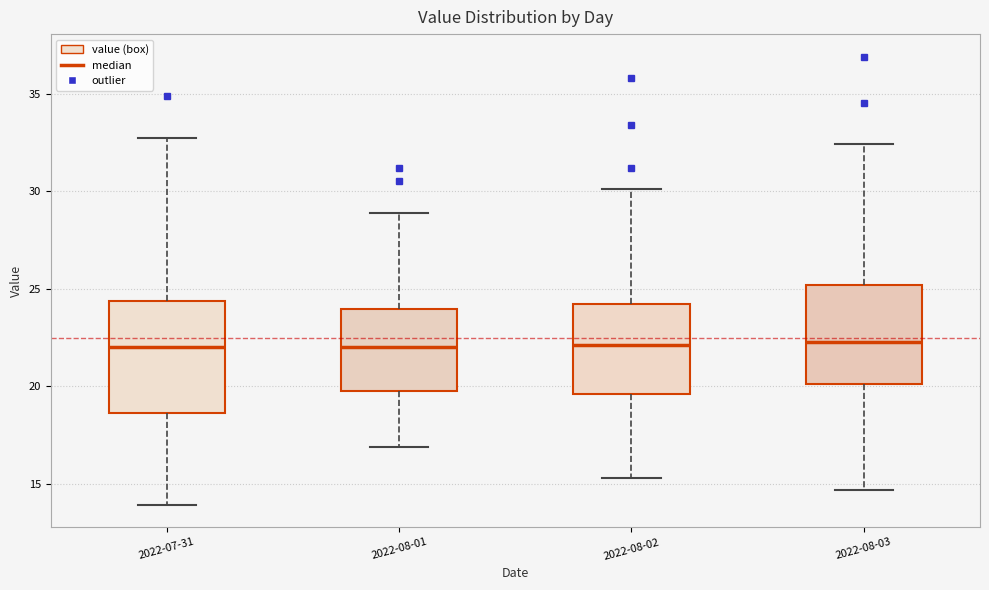

Which box is the tallest, from its lower edge to its upper edge?

2022-07-31